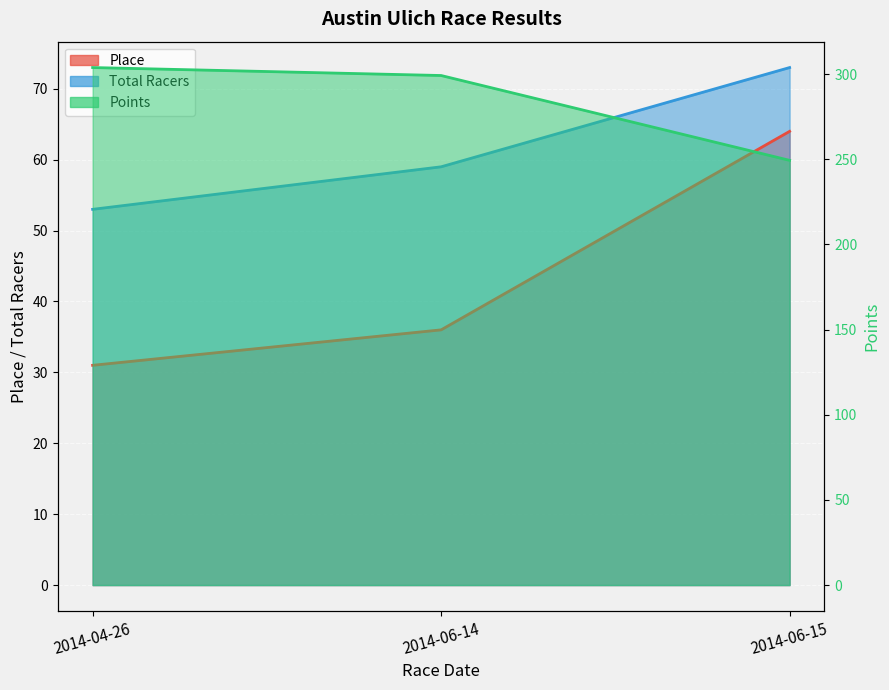

Reading right to left, extract all data points from this chart.

Place: 64.0	36.0	31.0
Total Racers: 73.0	59.0	53.0
Points: 249.4	299.2	303.8